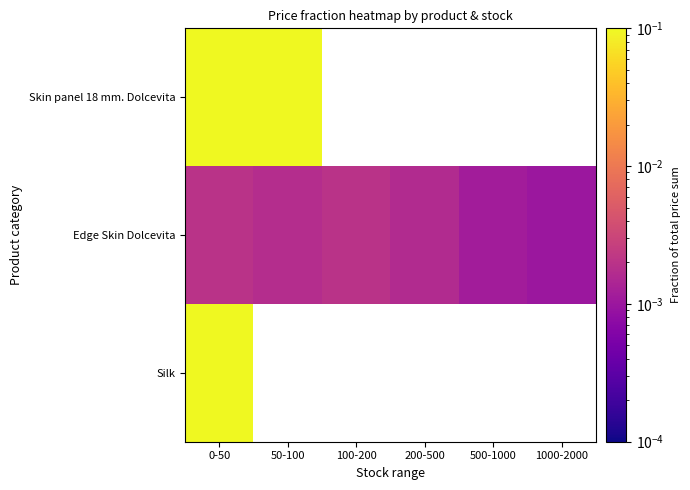

List the series in order of their peak value, lowest first.

Edge Skin Dolcevita, Skin panel 18 mm. Dolcevita, Silk